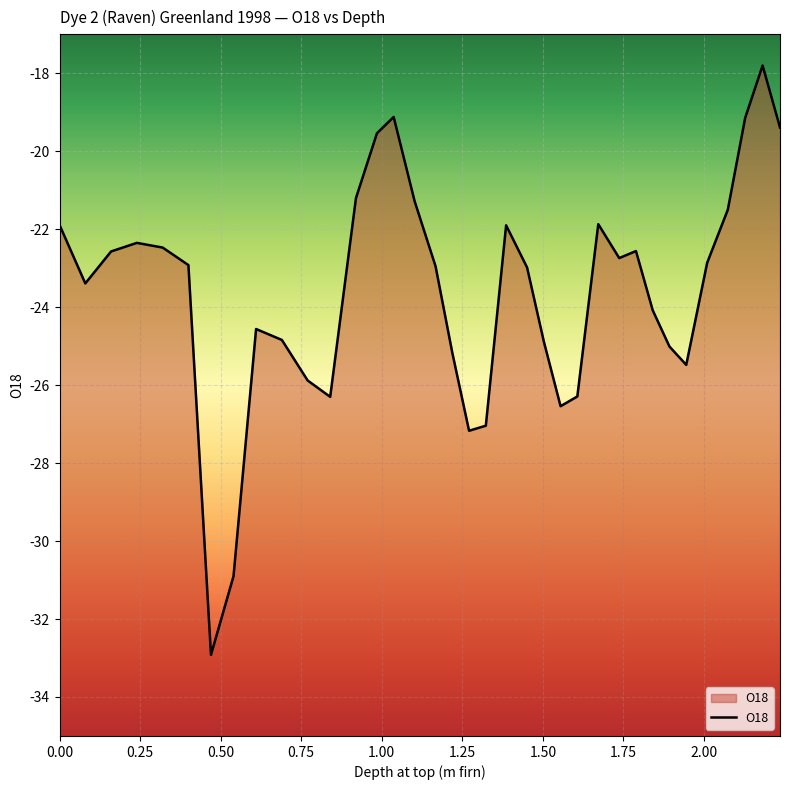

Does the chart display data point markers on the line(s)?

No